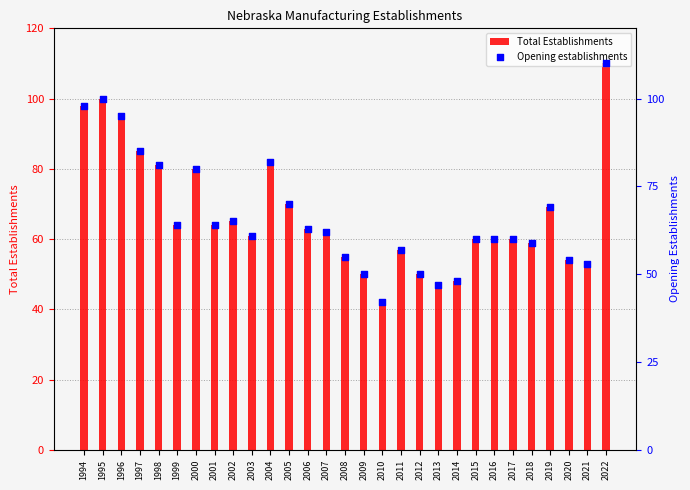

At which category is the sum across all series the highest?

2022